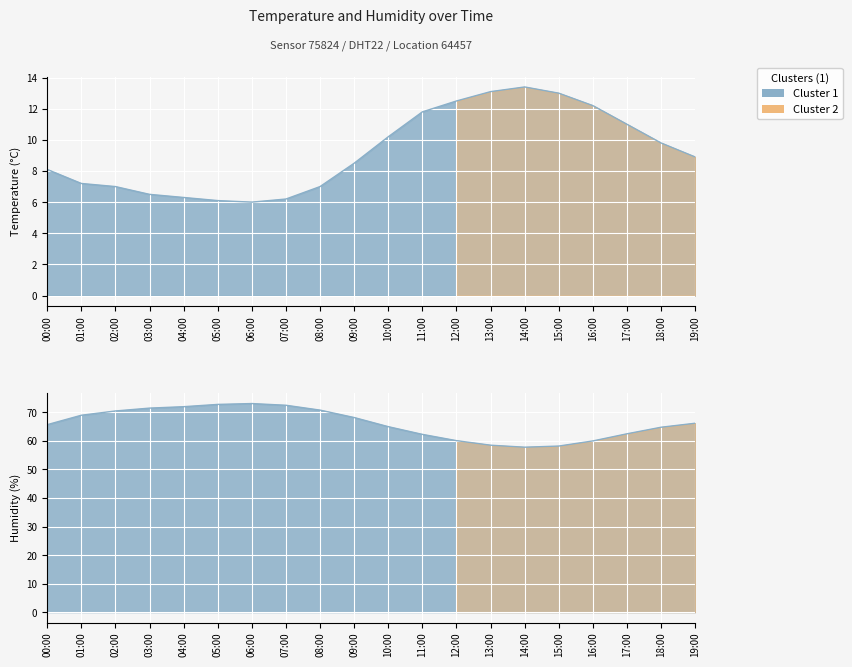

What is the maximum value shown in the chart?

73.1